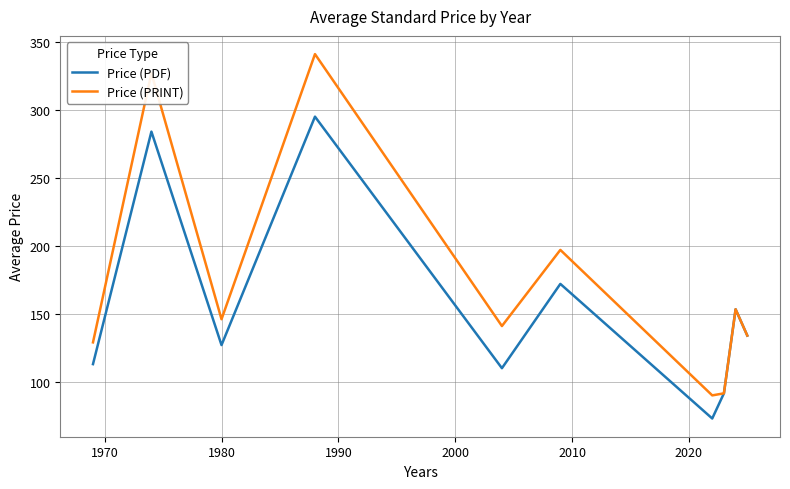

What are all the series names shown in the legend?

Price (PDF), Price (PRINT)